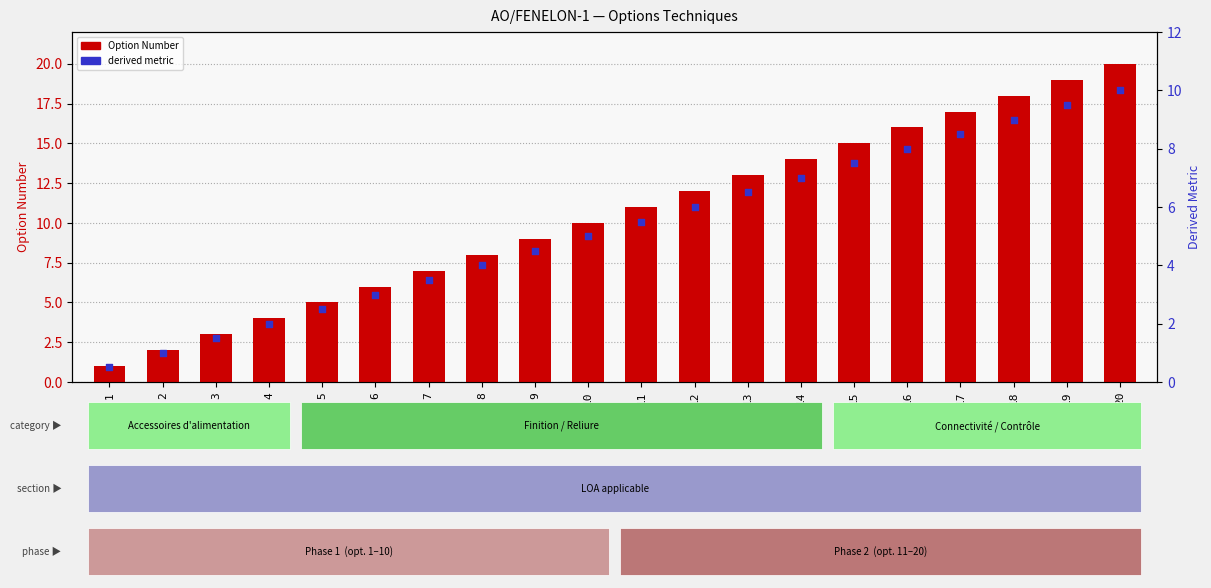

Which series contains the highest Y value?

Option Number